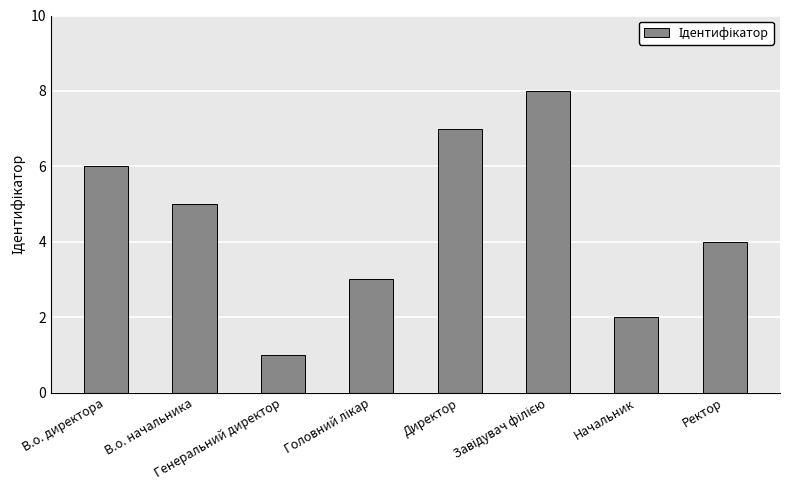

What is the difference between the second highest and minimum values?

6